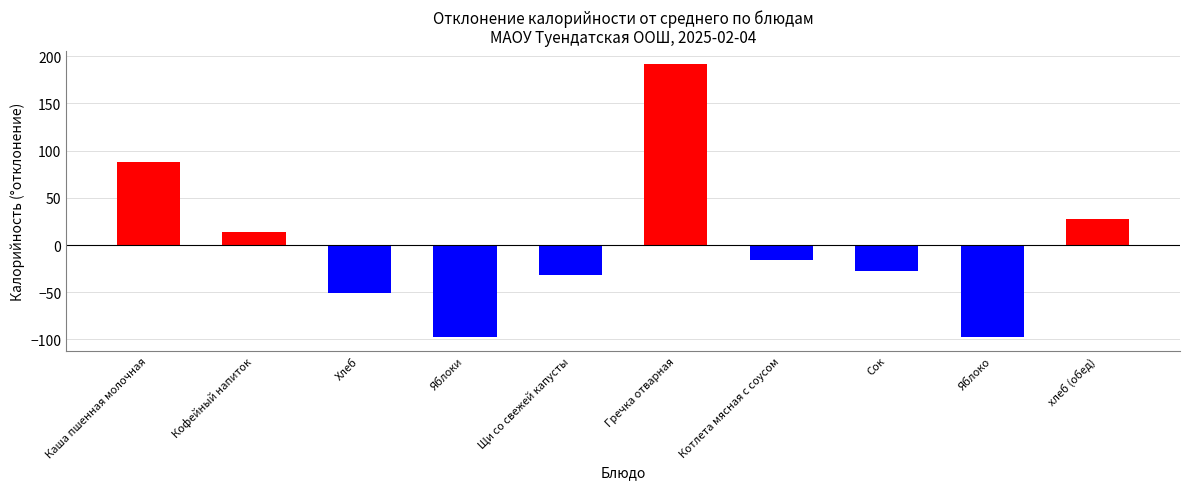

How many bars are there in total?

10